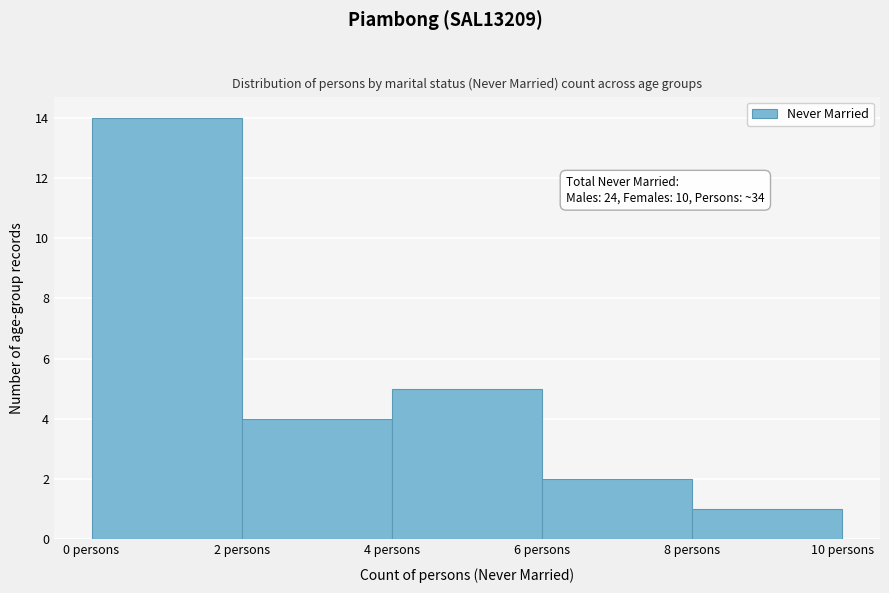

Over which range of the x-axis is the bar tallest?

0 to 2